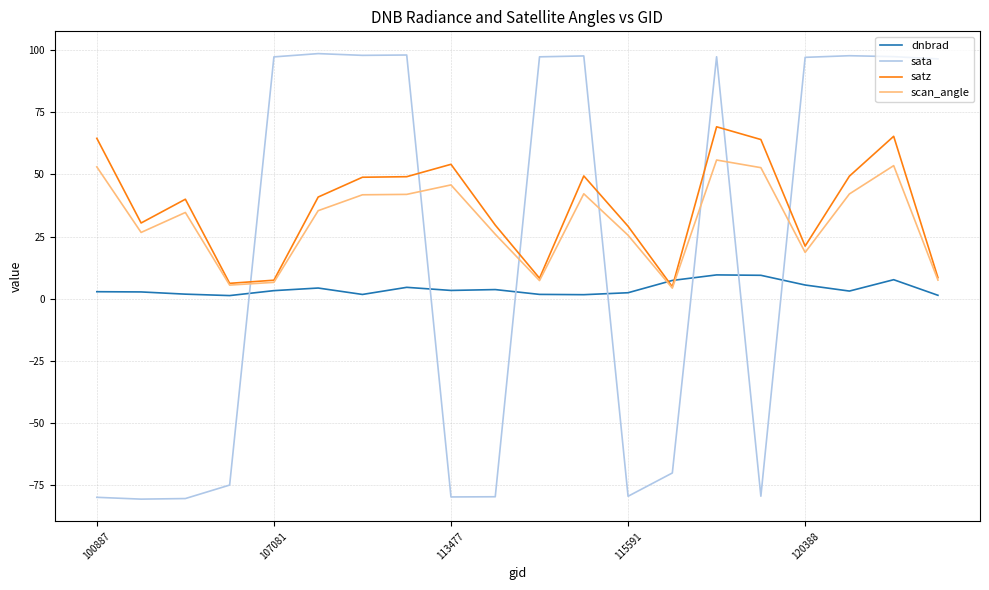

Rank the series by their maximum value, from lowest to highest.

dnbrad, scan_angle, satz, sata